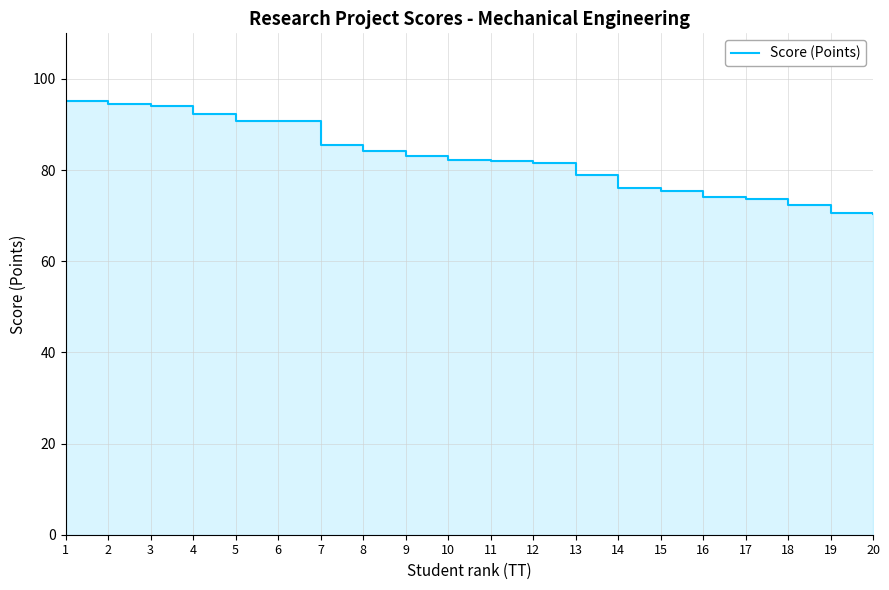

Which has a higher value, 15 or 14?

14